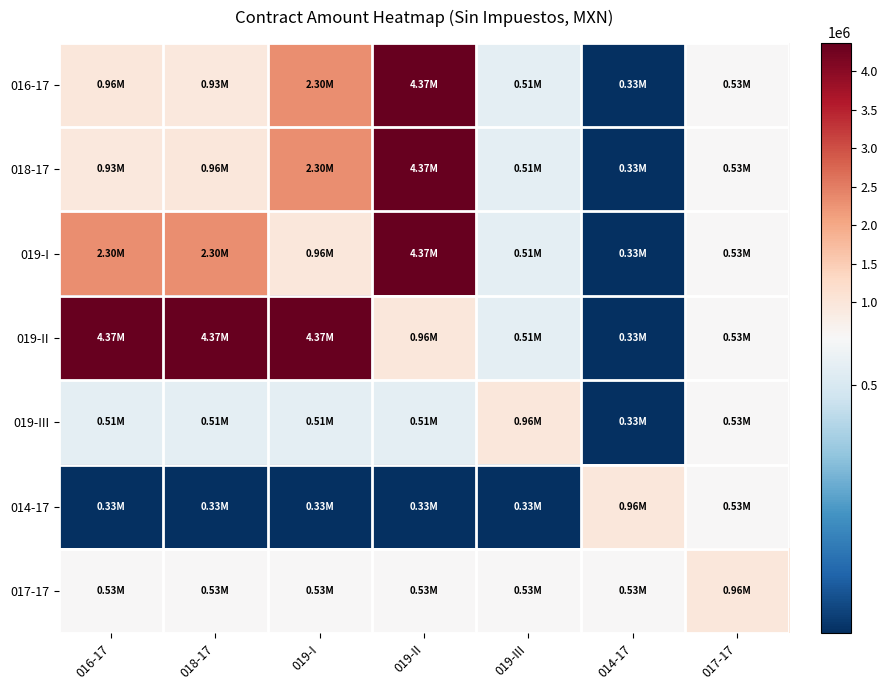

Which series has the largest total across all categories?

019-II